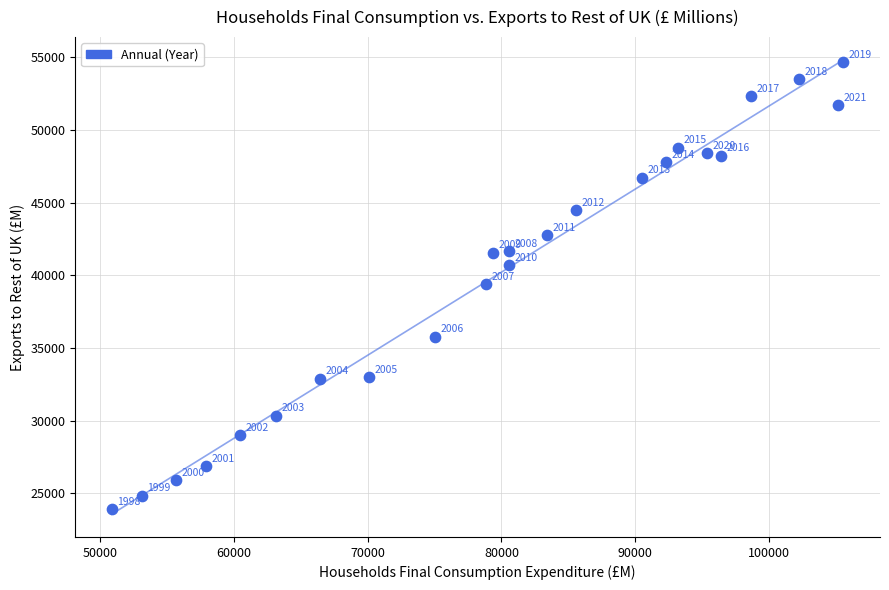

What is the range of Y values (max minus min)?

30758.3